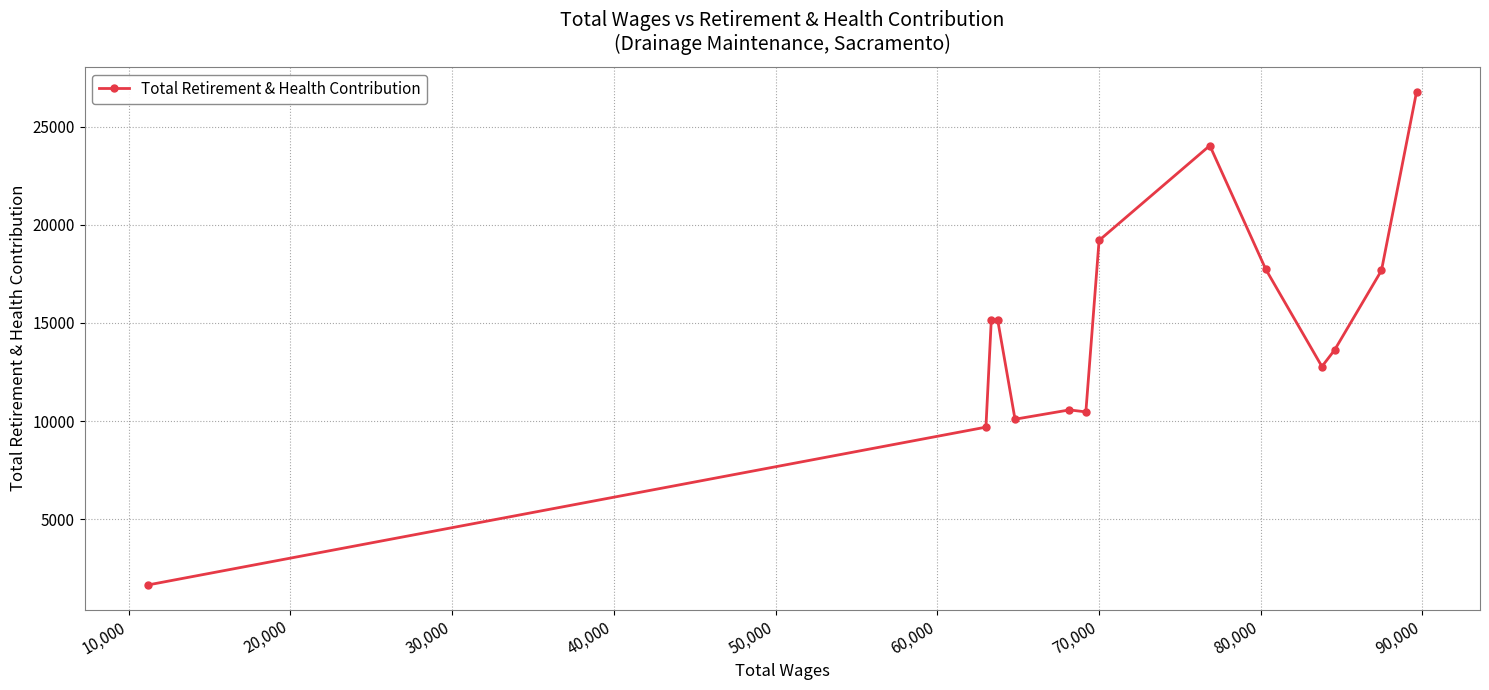

What is the smallest value displayed?

1648